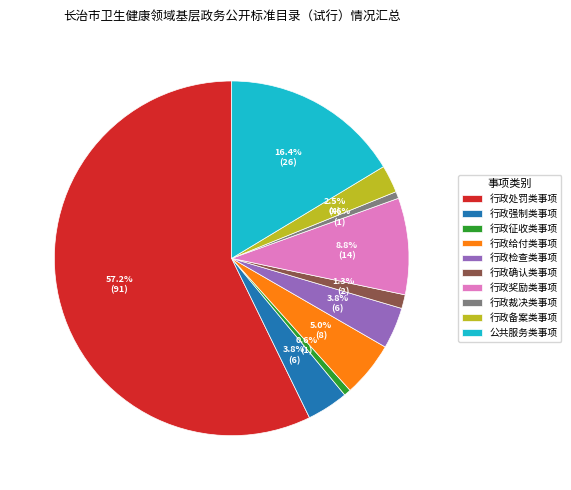

What portion of the pie excludes 行政征收类事项?

99.4%